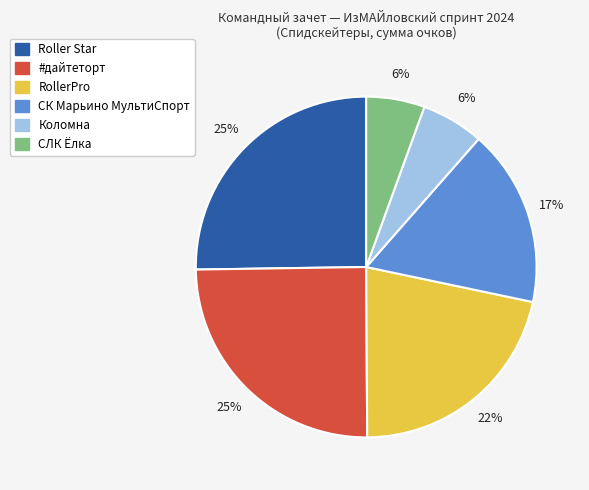

Is it true that Roller Star is 18% of the pie?

False